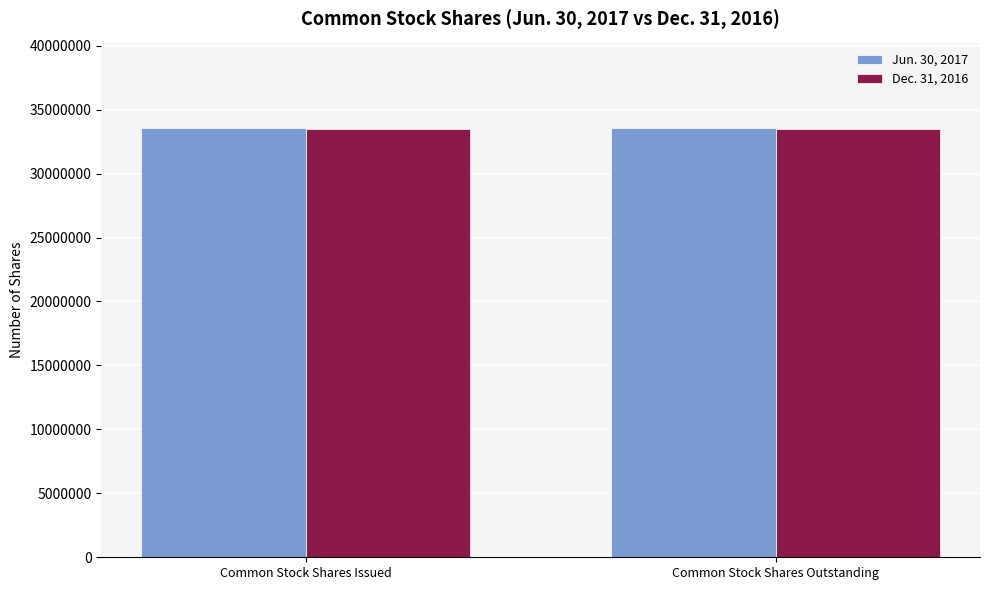

List the series in order of their peak value, lowest first.

Dec. 31, 2016, Jun. 30, 2017